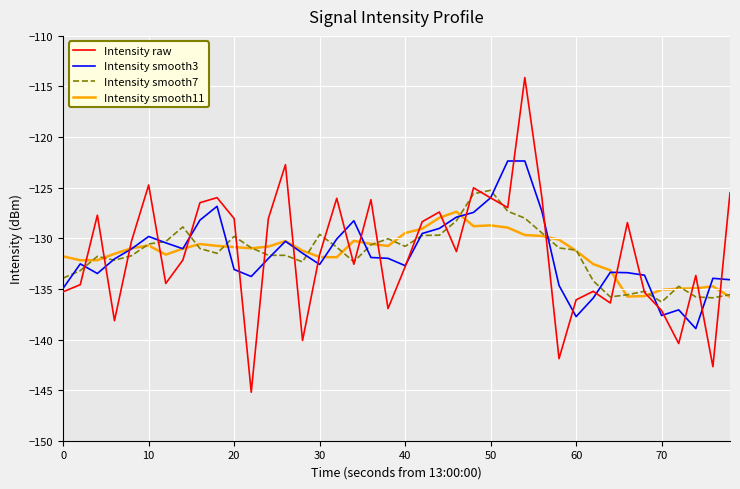

What is the difference between the maximum and minimum values in the Intensity smooth11 series?

8.4